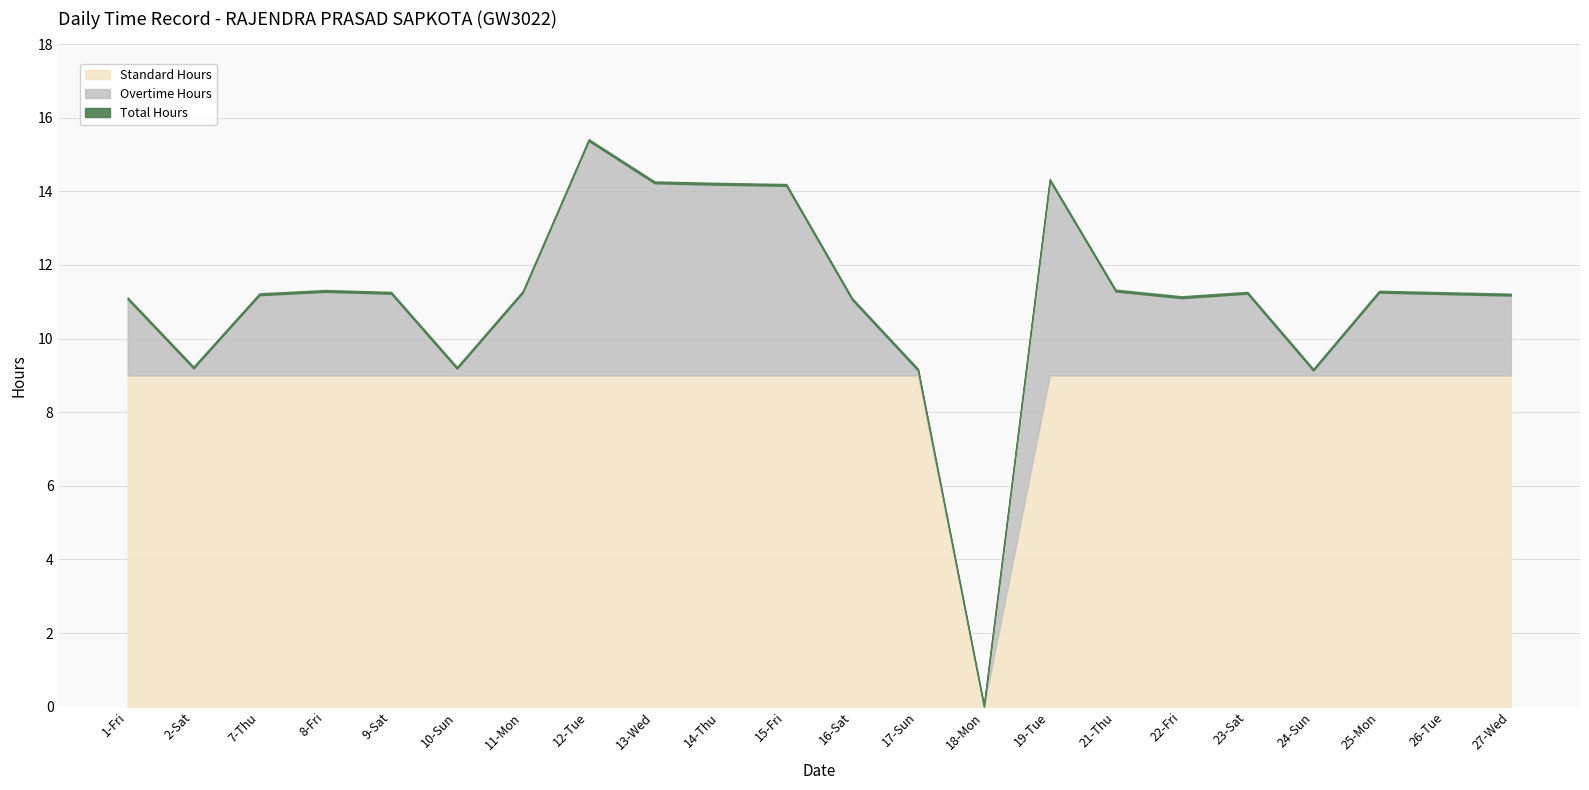

Where is Standard Hours nearest to the value 4?

18-Mon